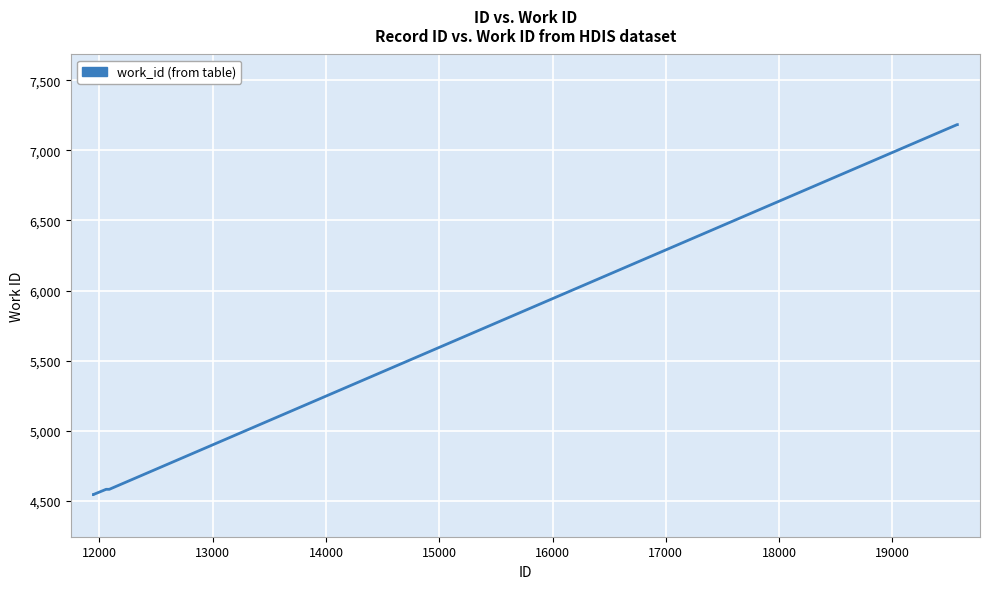

What is the difference between the maximum and minimum values?

2638